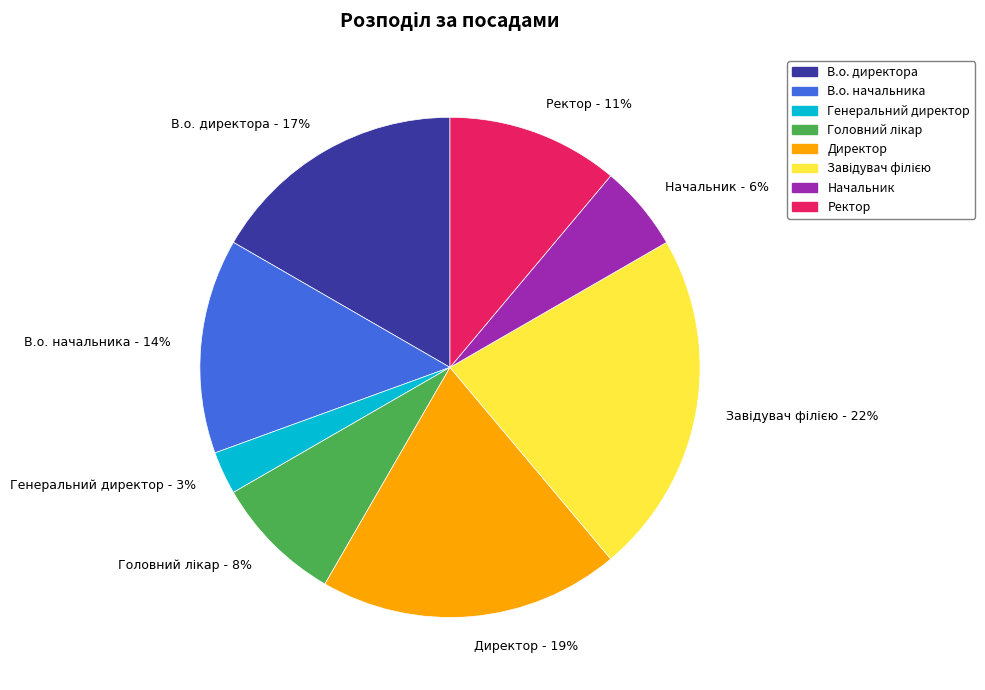

Does any single category account for the majority?

No